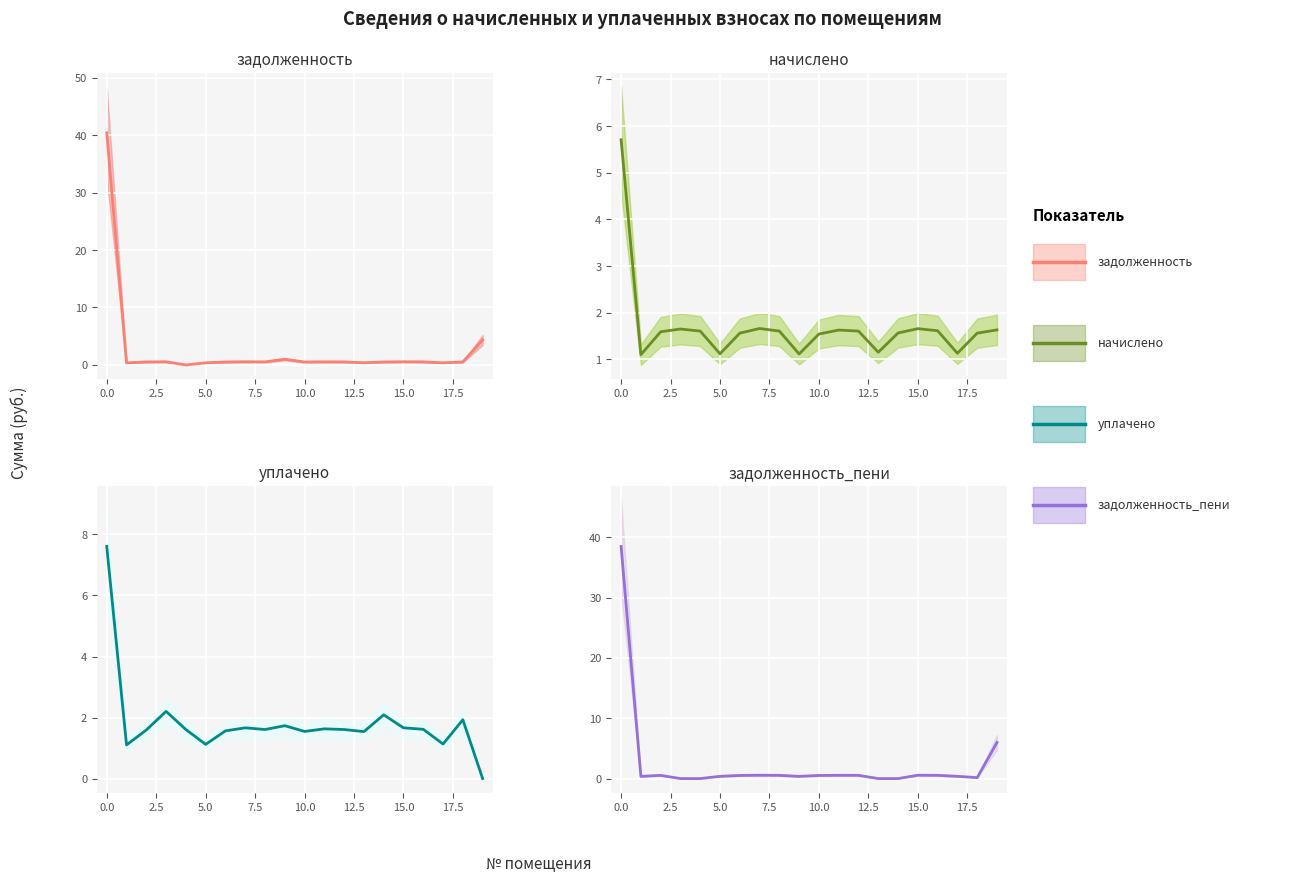

What is the value of the уплачено point at the 13th from the left?

1.6